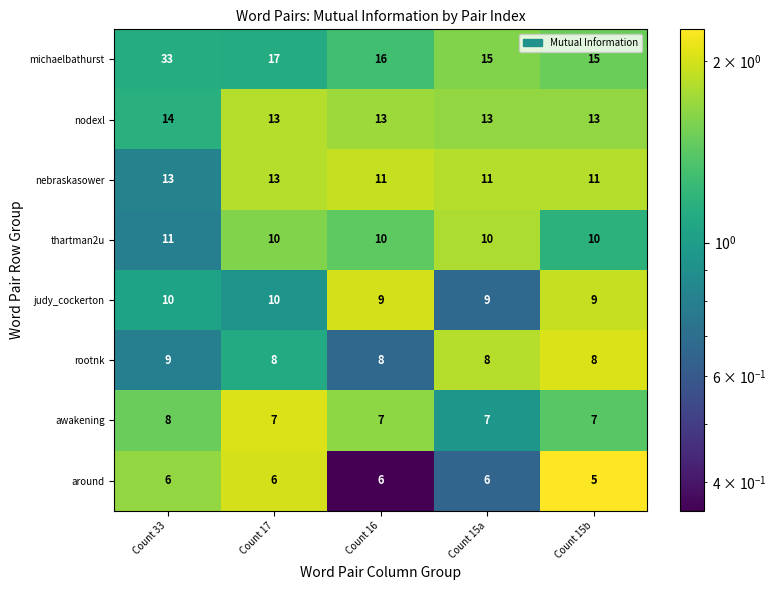

At how many categories does at least one series exceed 11?

5